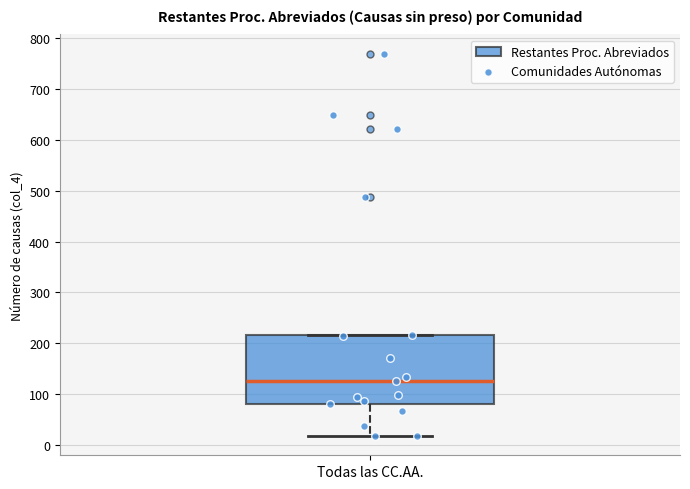

Read this box plot against the y-axis: the position of the median line, the range covered by the box, and the ends of both whiskers. The values are not printed on the chart, so give them approximately, as read against the axis.

median 130, box 80 to 220, whiskers 20 to 220